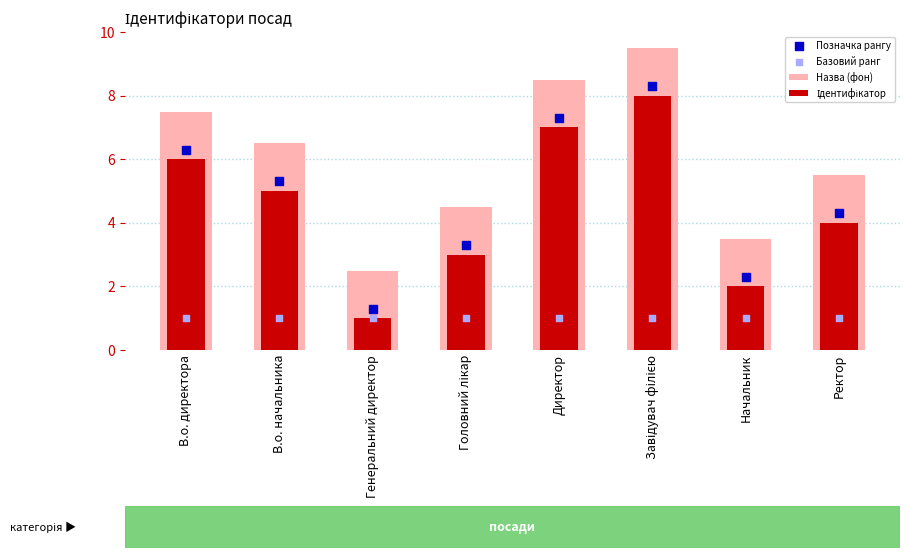

Which series has the largest total across all categories?

Назва (фон)